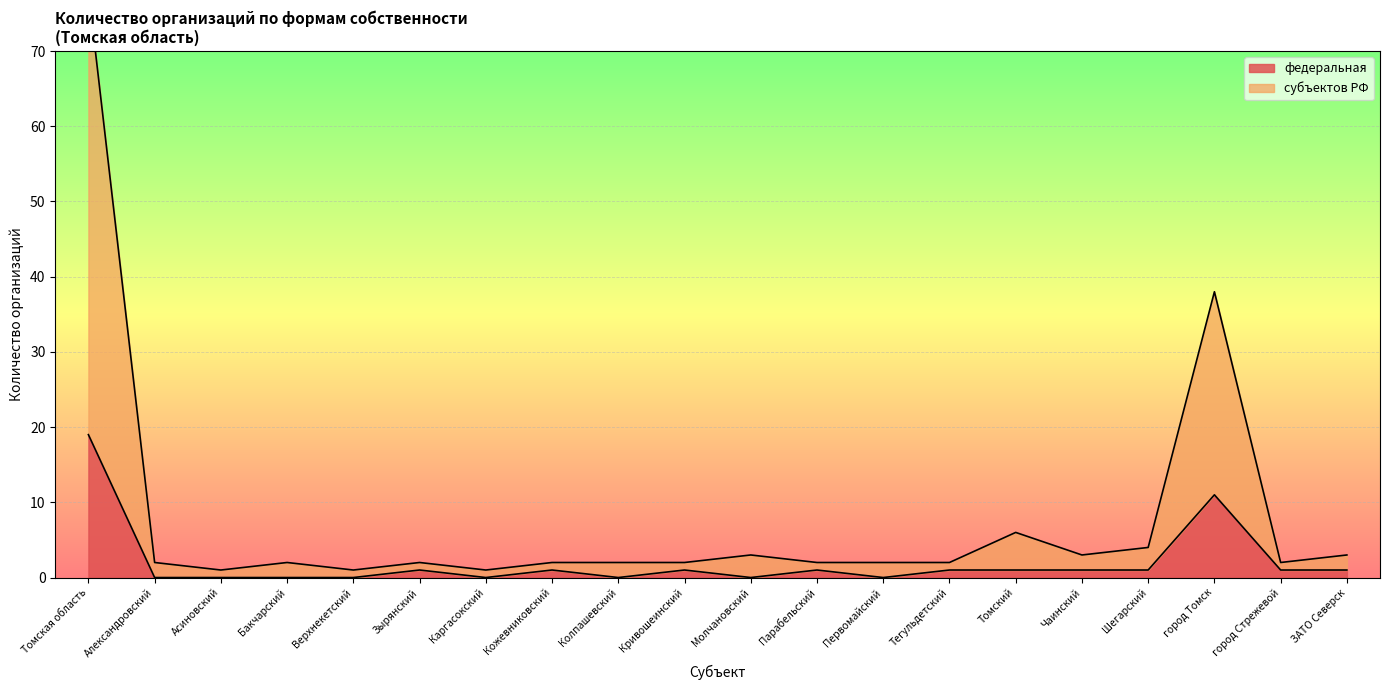

True or false: федеральная has a value of 2 at Кривошеинский.

False